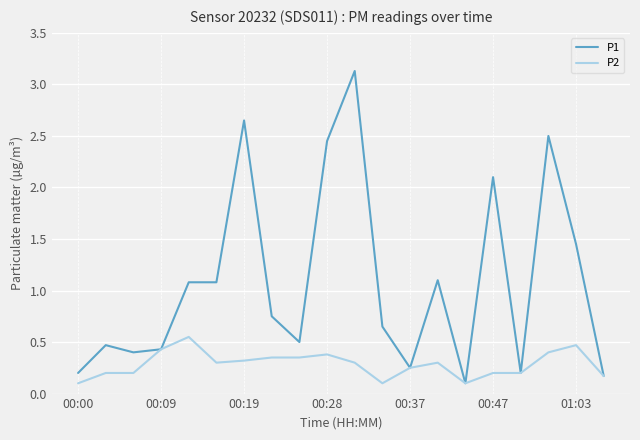

Which series has the largest total across all categories?

P1